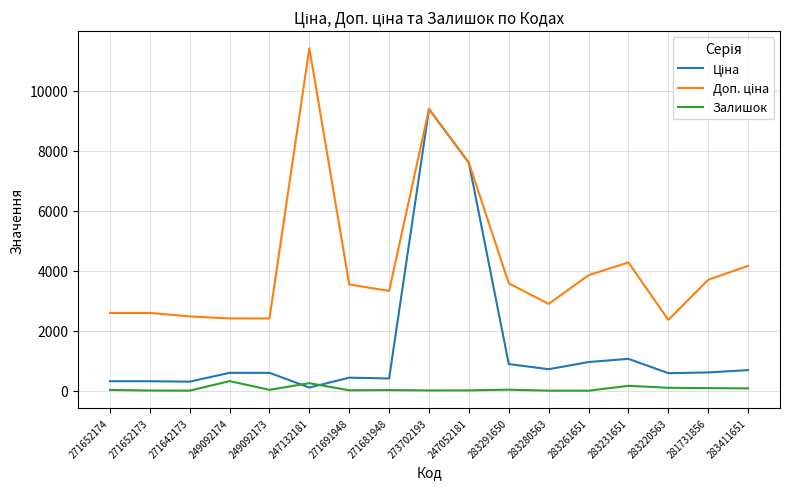

Is it true that Залишок equals 172.0 at 283231651?

True